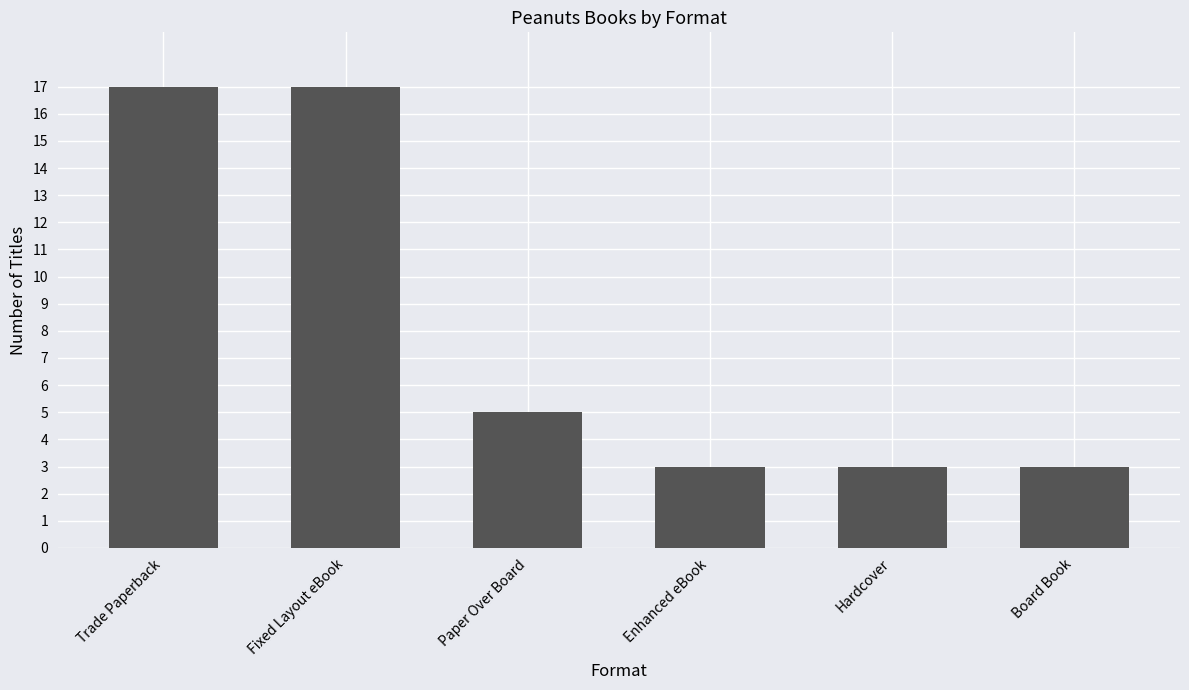

What is the sum of the values at Board Book and Paper Over Board?

8